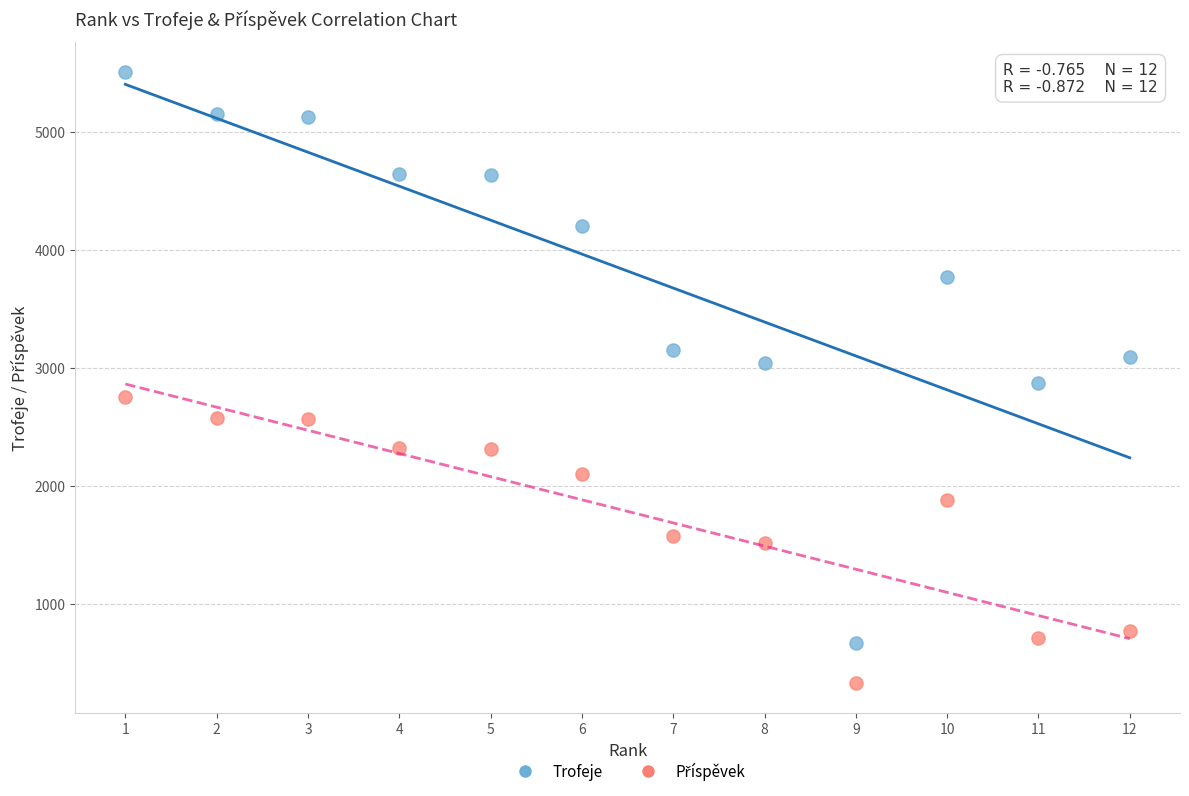

Across all data points, what is the range of Y values (max minus min)?

5166